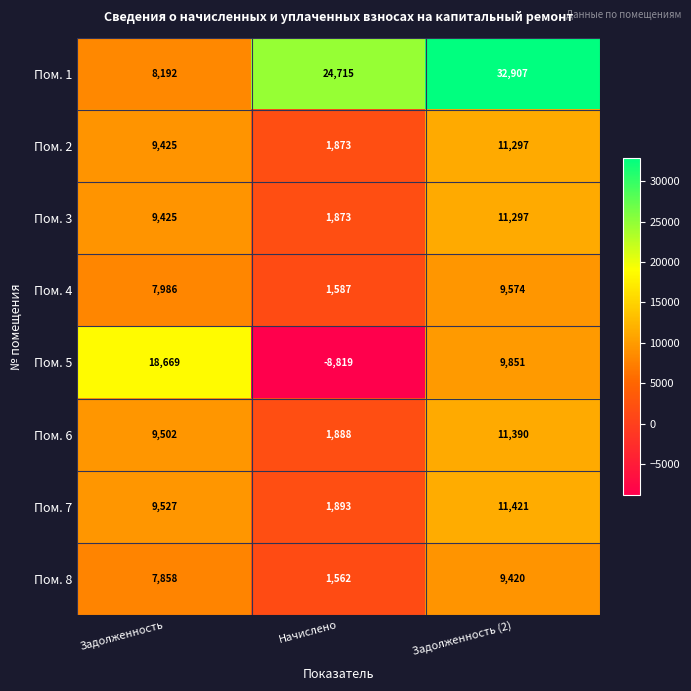

What is the difference between the maximum and minimum values in the Пом. 5 series?

27488